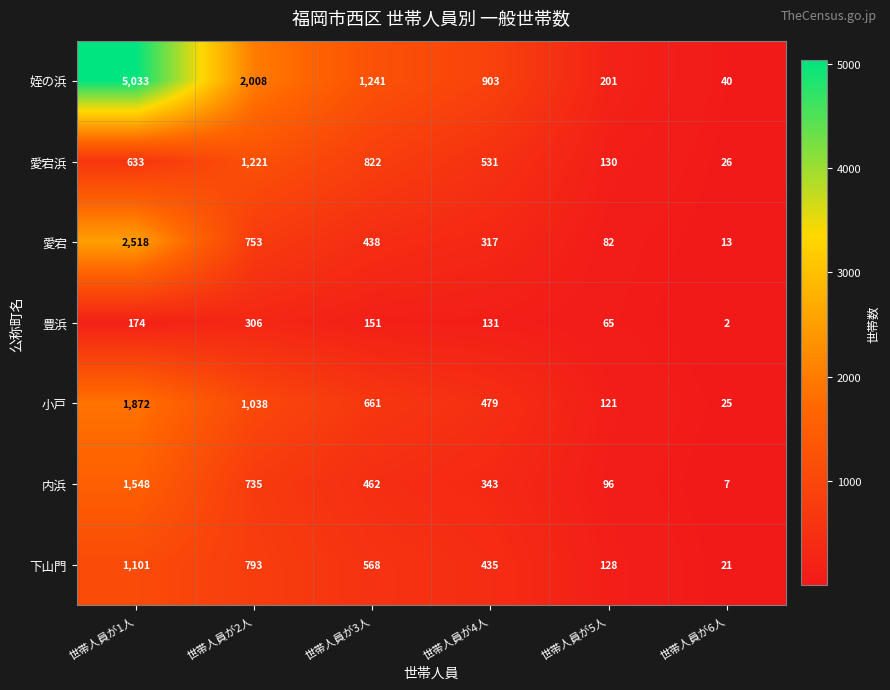

Which category has the highest value across all series?

世帯人員が1人